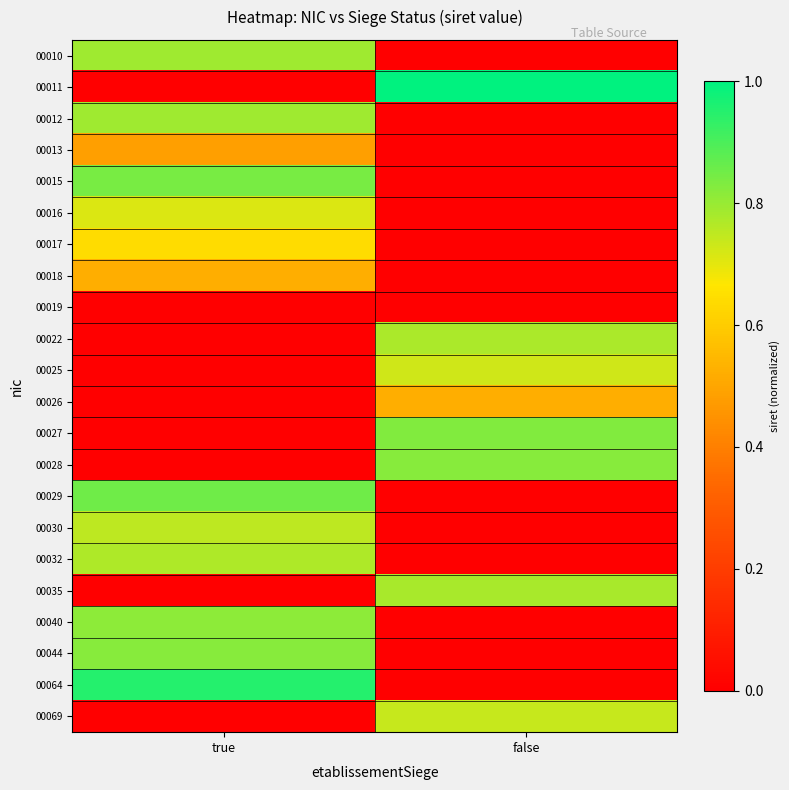

Which has a higher value, false or true?

true